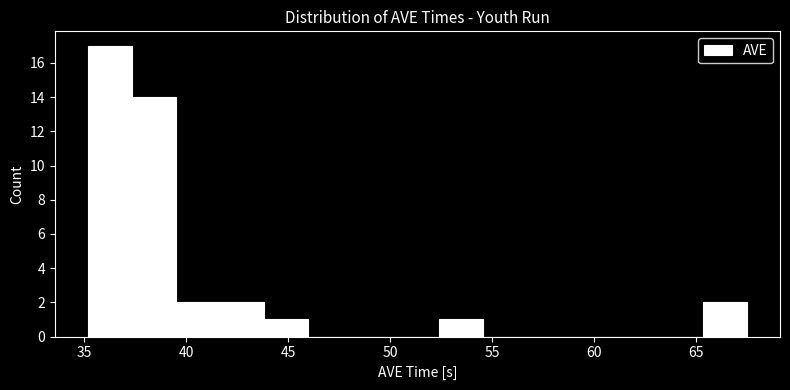

Reading left to right, transcribe this chart: for each bar, give the range it covers on the x-axis and its height. Neither the bar edges nor the heights are printed on the chart, so give them approximately, as read against the axes.

35.0 to 37.5: 17
37.5 to 39.5: 14
39.5 to 41.5: 2
41.5 to 44.0: 2
44.0 to 46.0: 1
46.0 to 48.0: 0
48.0 to 50.5: 0
50.5 to 52.5: 0
52.5 to 54.5: 1
54.5 to 56.5: 0
56.5 to 59.0: 0
59.0 to 61.0: 0
61.0 to 63.0: 0
63.0 to 65.5: 0
65.5 to 67.5: 2